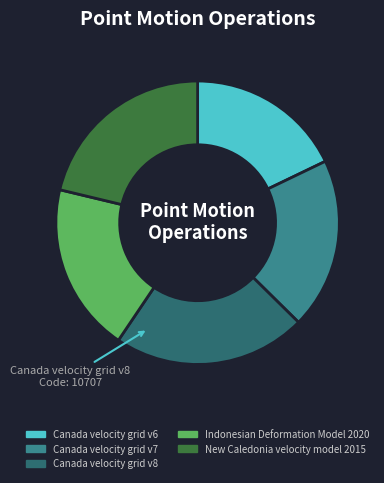

The Indonesian Deformation Model 2020 slice represents 19% of the pie. True or false?

True